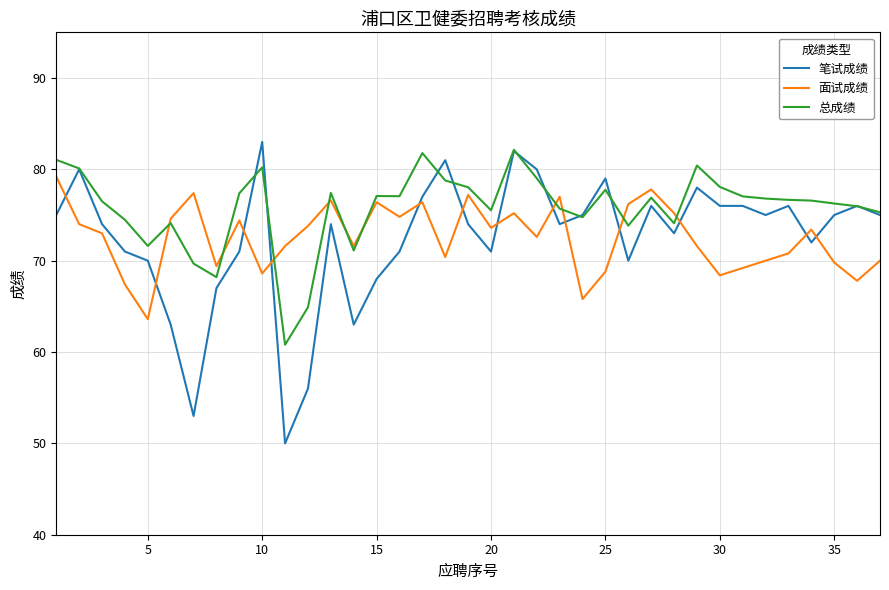

True or false: 面试成绩 and 笔试成绩 intersect in this chart.

True